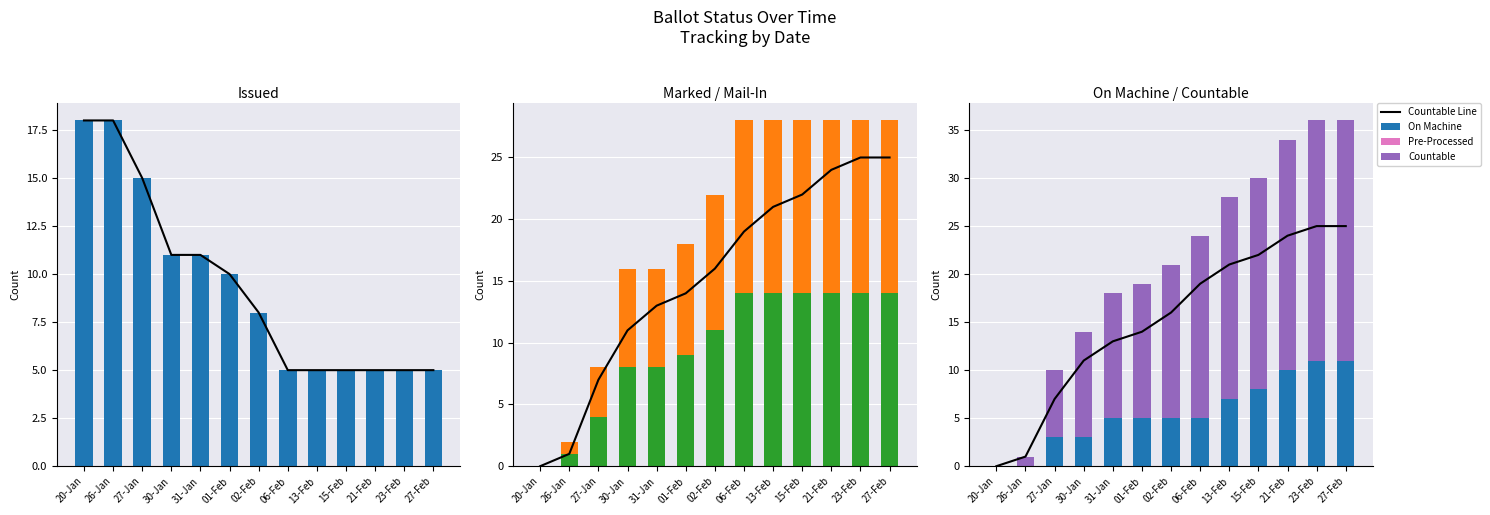

True or false: On Machine has a value of 9 at 13-Feb.

False